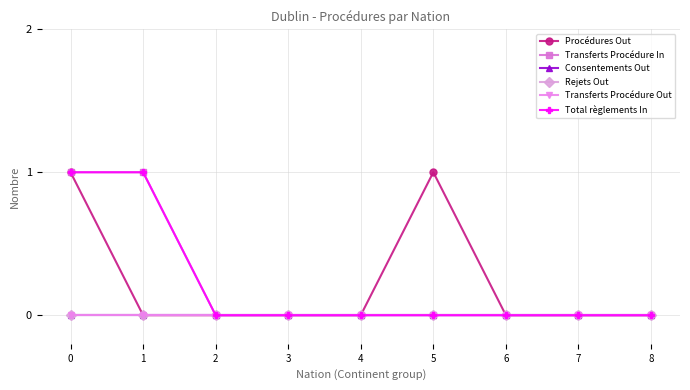

Rank the series at 0 from lowest to highest value.

Consentements Out, Rejets Out, Transferts Procédure Out, Procédures Out, Transferts Procédure In, Total règlements In